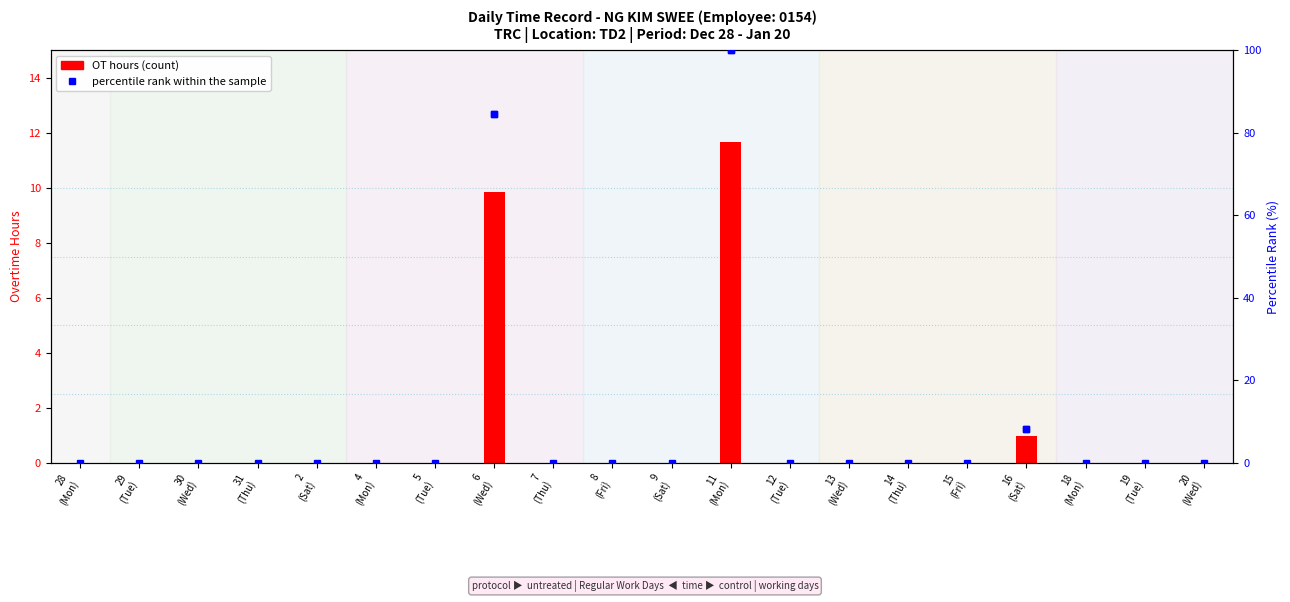

What is the sum of all OT hours values?

22.5